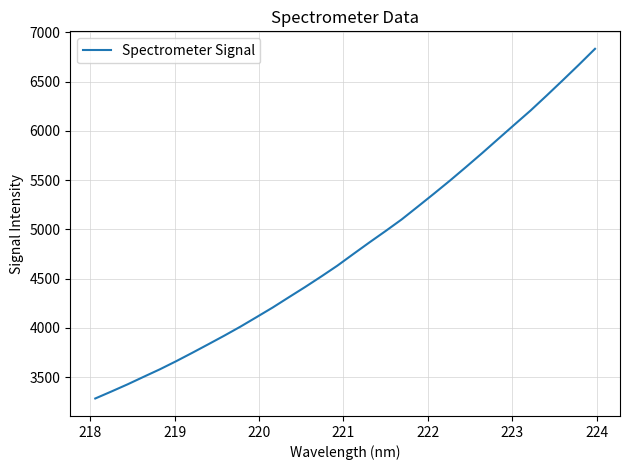

What is the difference between the maximum and minimum values?

3549.3